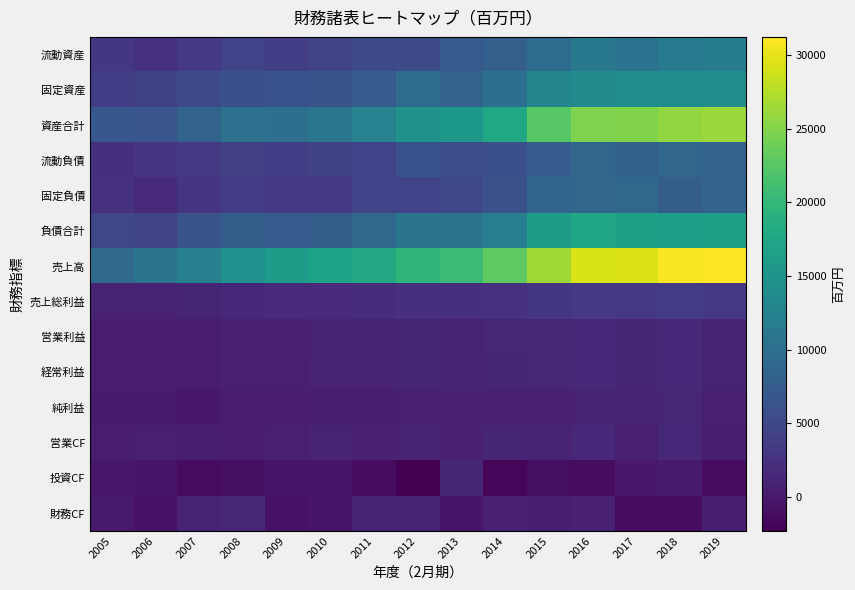

The 流動資産 series shows 5190 at 2011. True or false?

True